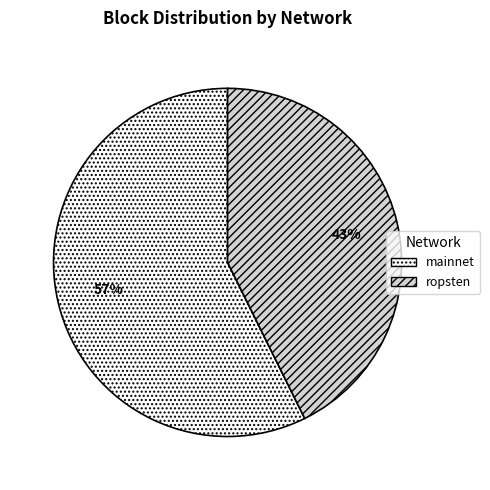

Is there a majority slice in this chart?

Yes